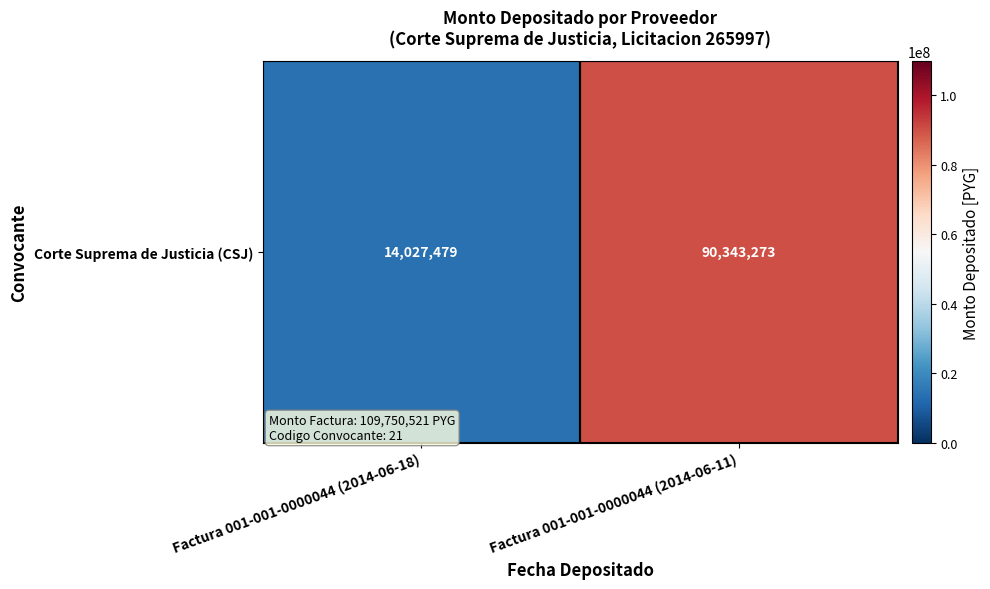

What is the average value?

52185376